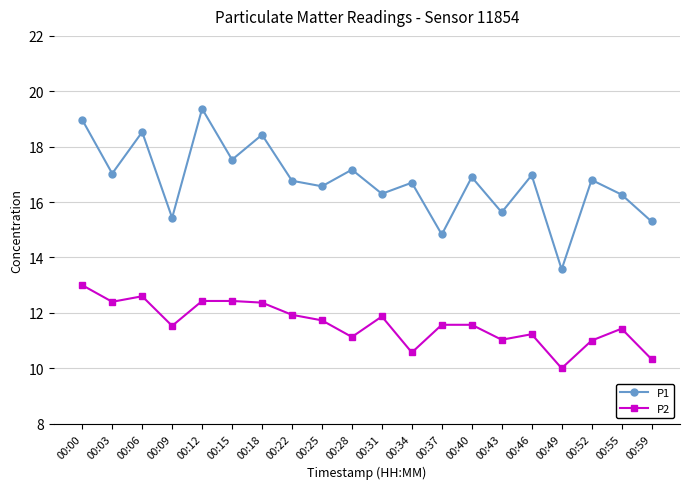

Is it true that P2 equals 11.7 at 00:25?

True